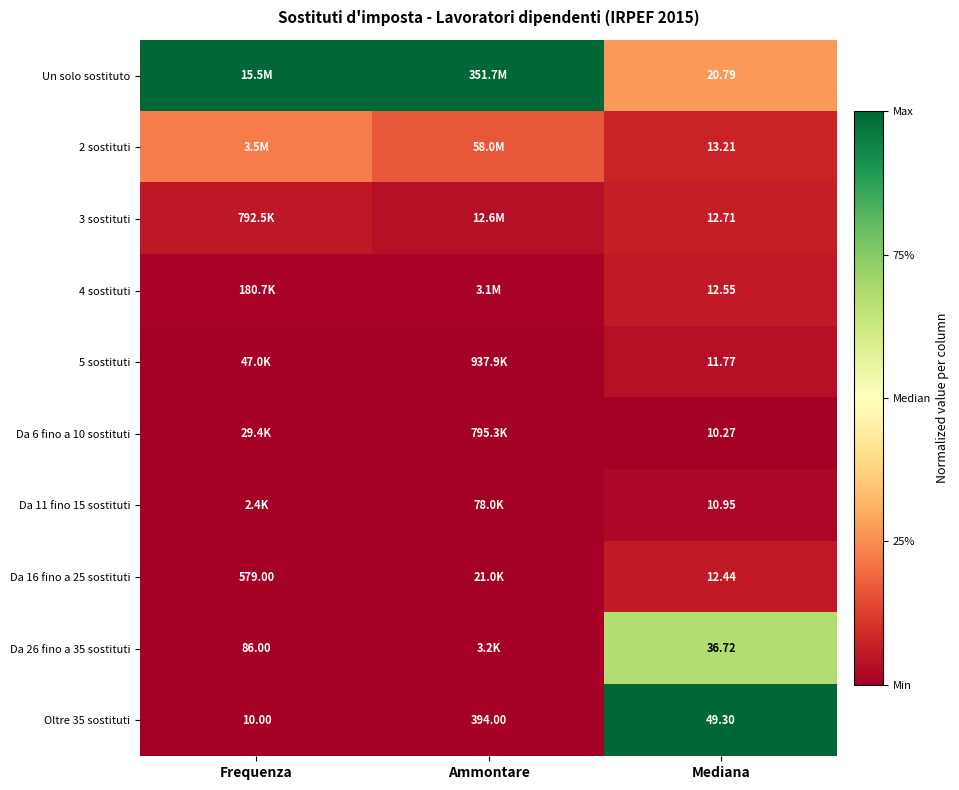

Where is Oltre 35 sostituti nearest to the value 202?

Mediana